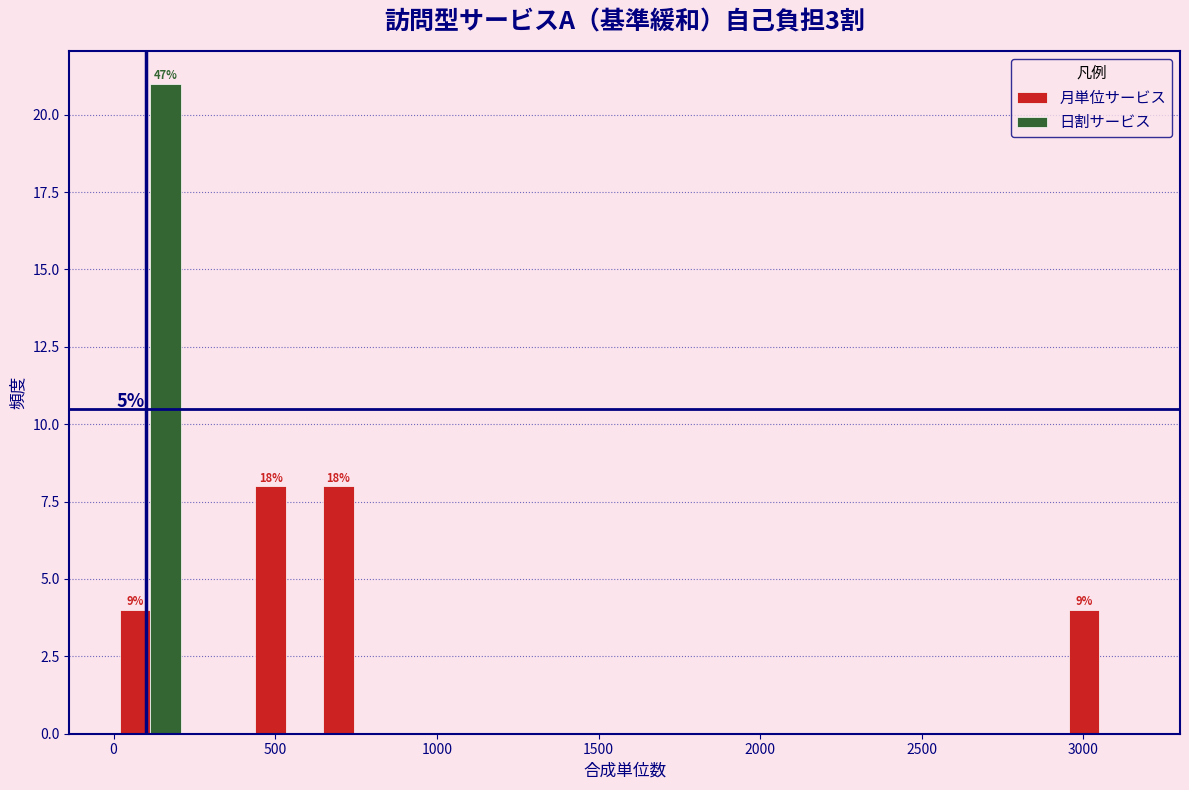

In the 日割サービス series, which range on the x-axis has the tallest bar?

0 to 200